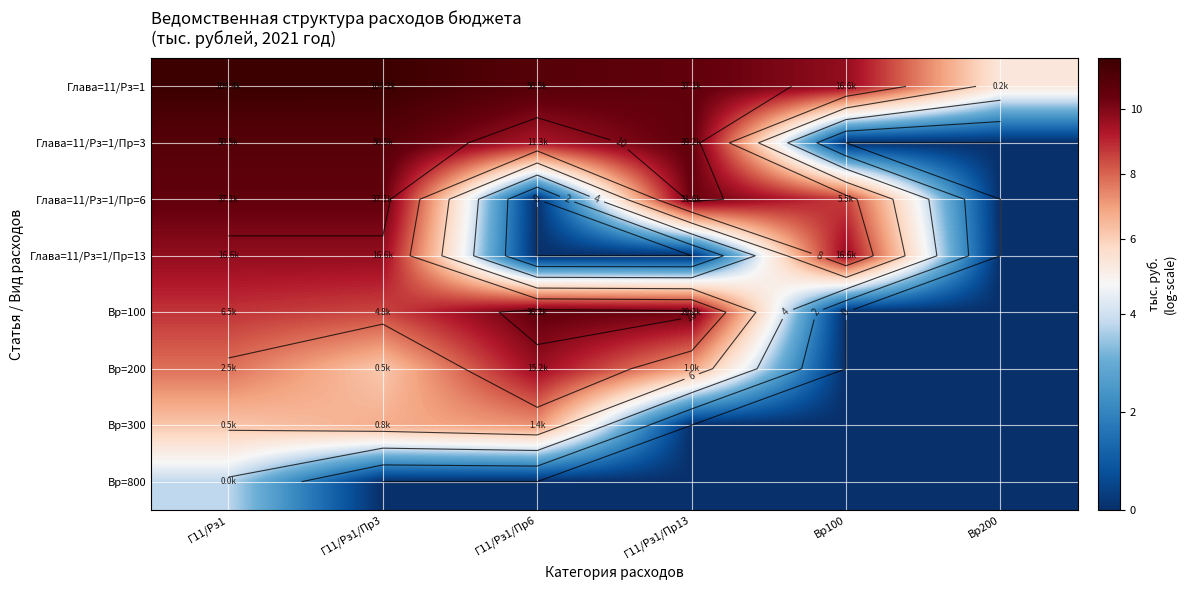

How many values in the Глава=11/Рз=1/Пр=6 series are below 10?

3